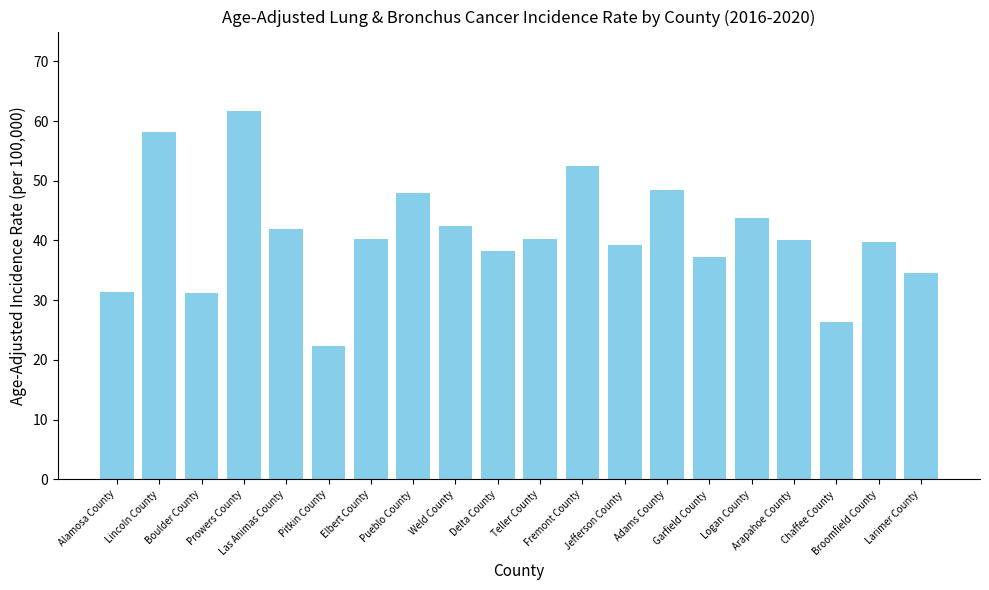

Is it true that the value at Chaffee County is 26.3?

True